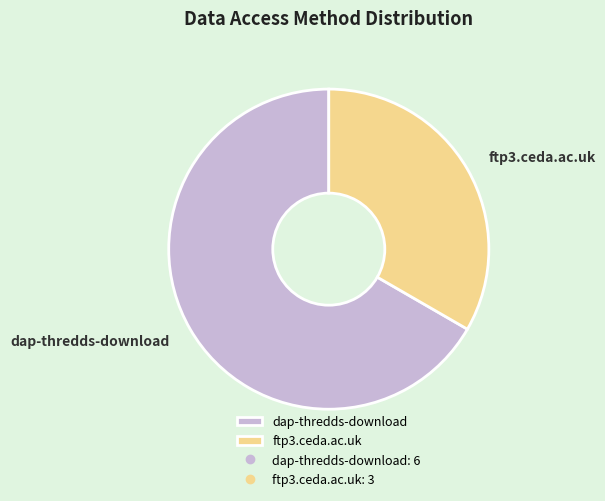

Is it true that dap-thredds-download is 59% of the pie?

False